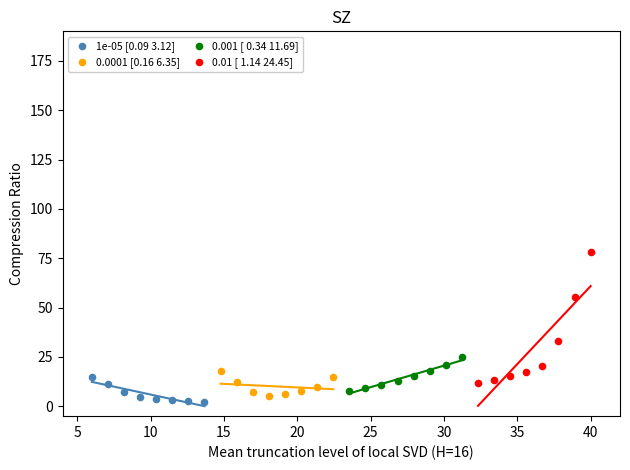

Which series has the largest Y range (max minus min)?

0.01 [ 1.14 24.45]